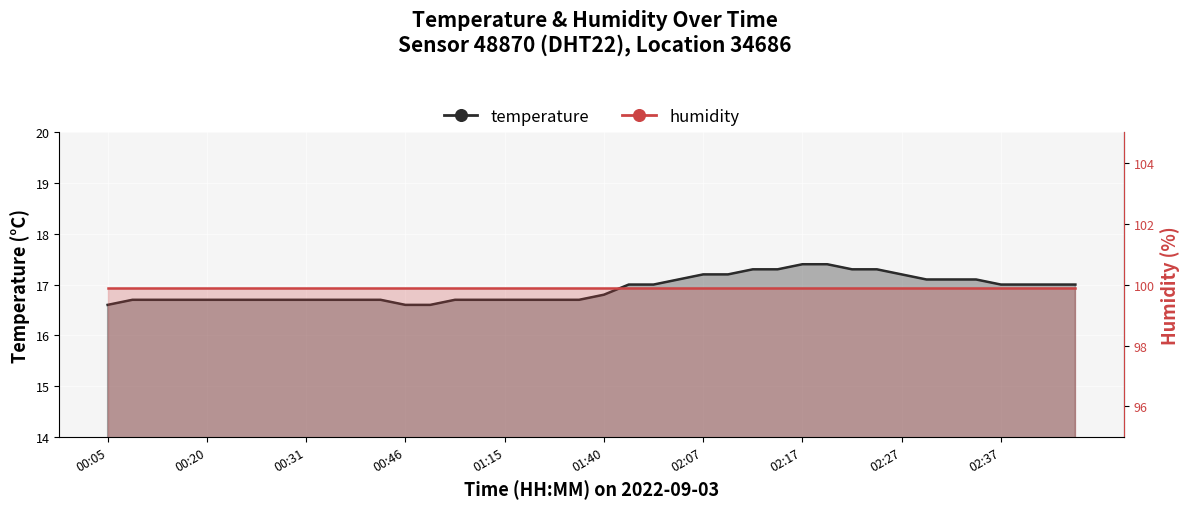

True or false: the data shows 16.7 at 00:36.

True